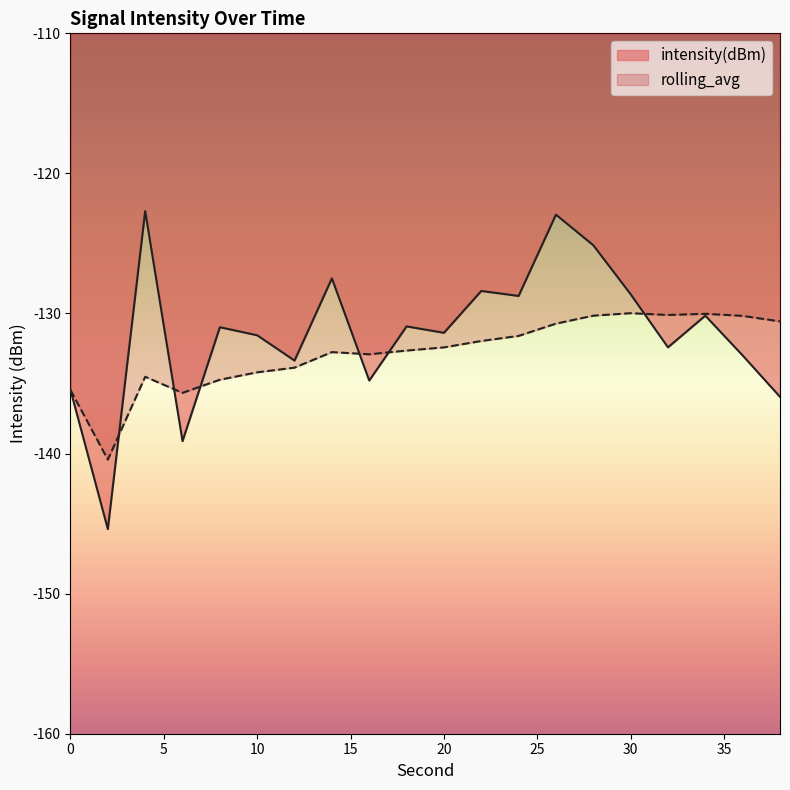

Which label corresponds to the largest value in the chart?

4